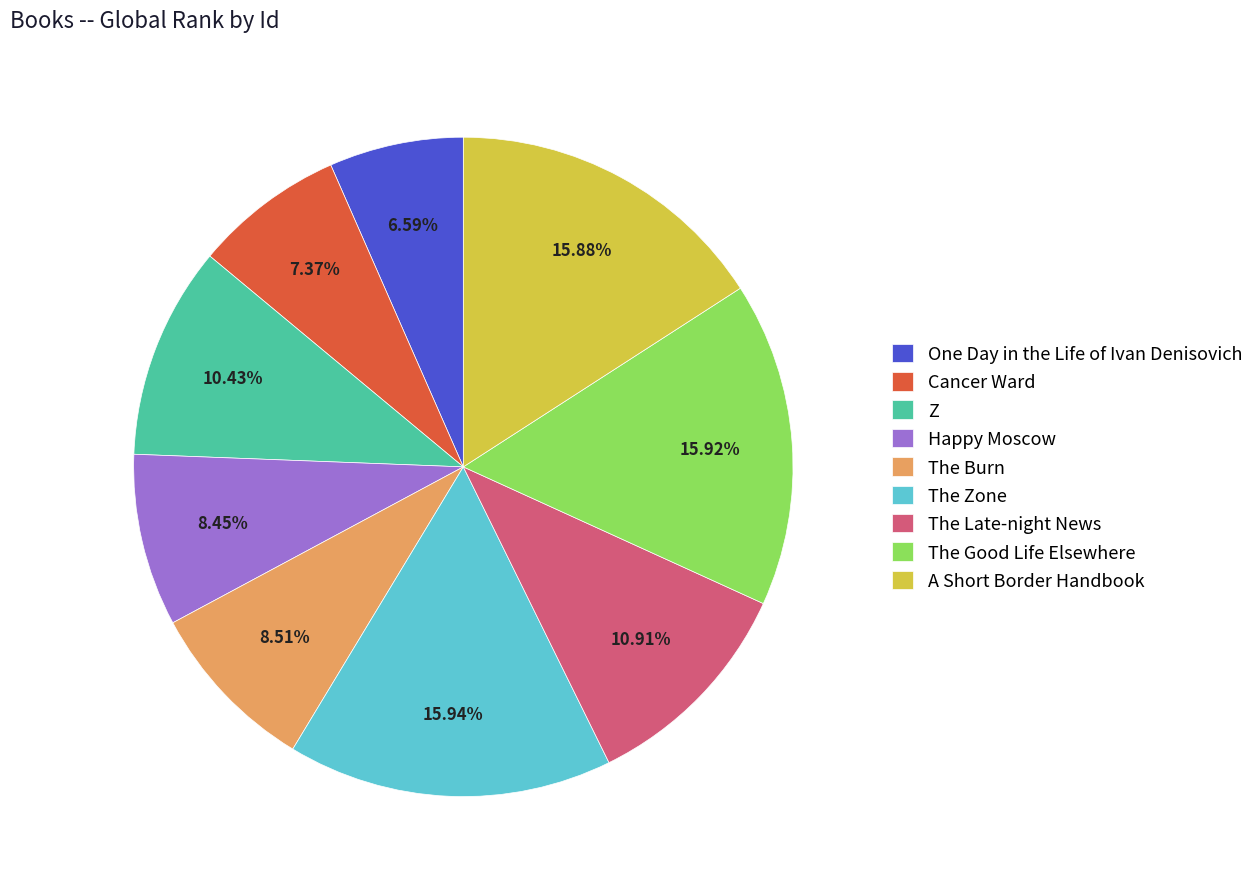

What percentage is the One Day in the Life of Ivan Denisovich slice, to the nearest percent?

7%